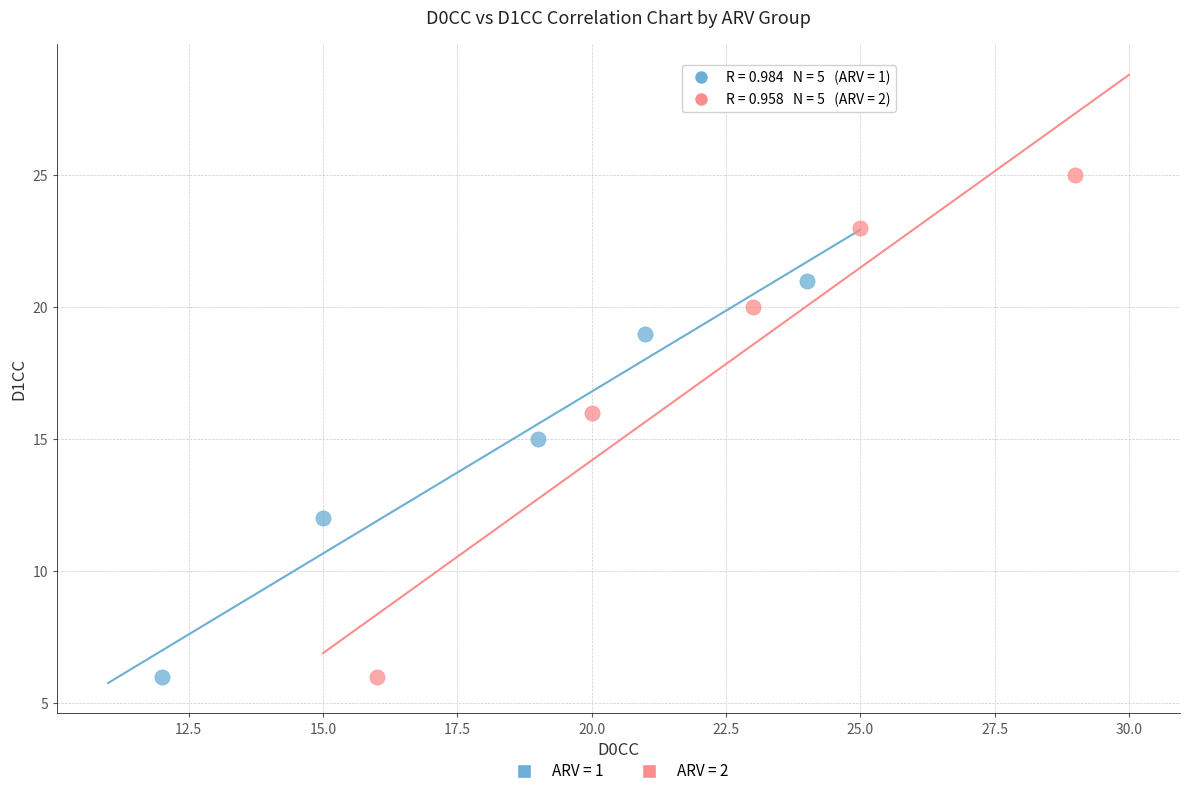

Which series has the largest Y range (max minus min)?

ARV = 2